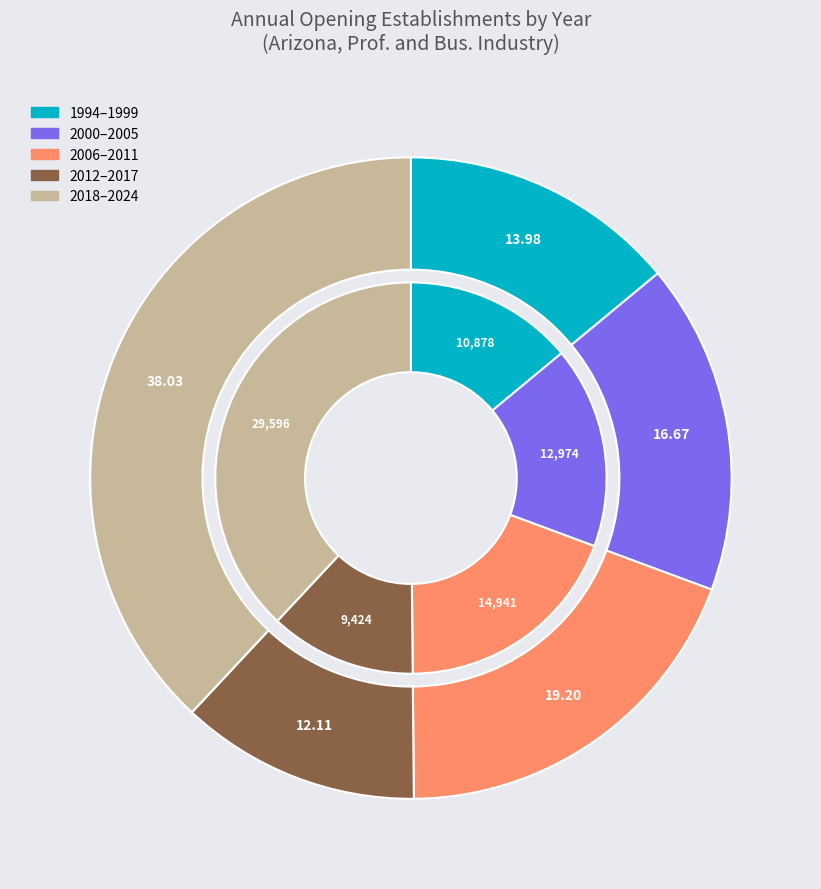

True or false: 2023 accounts for 20% of the total.

False